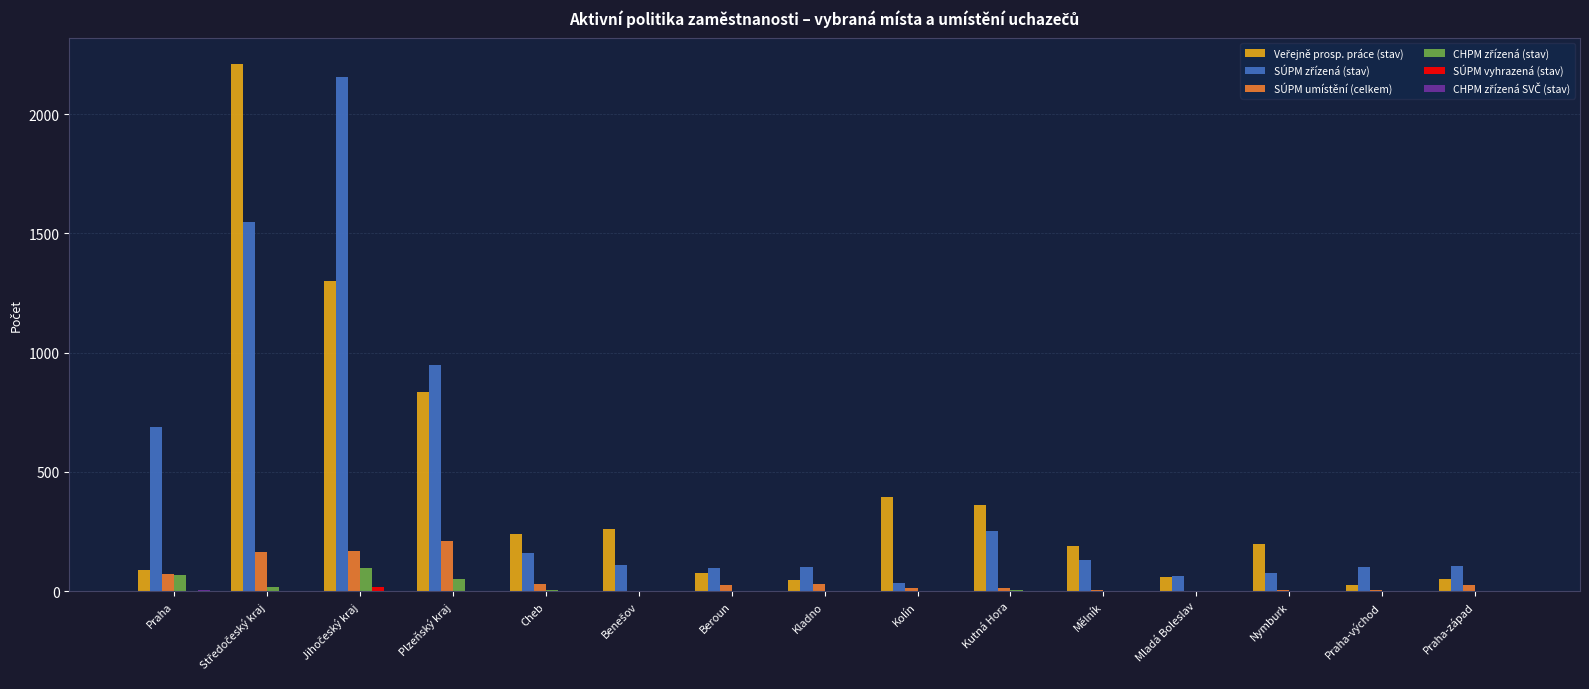

What is the greatest value displayed?

2211